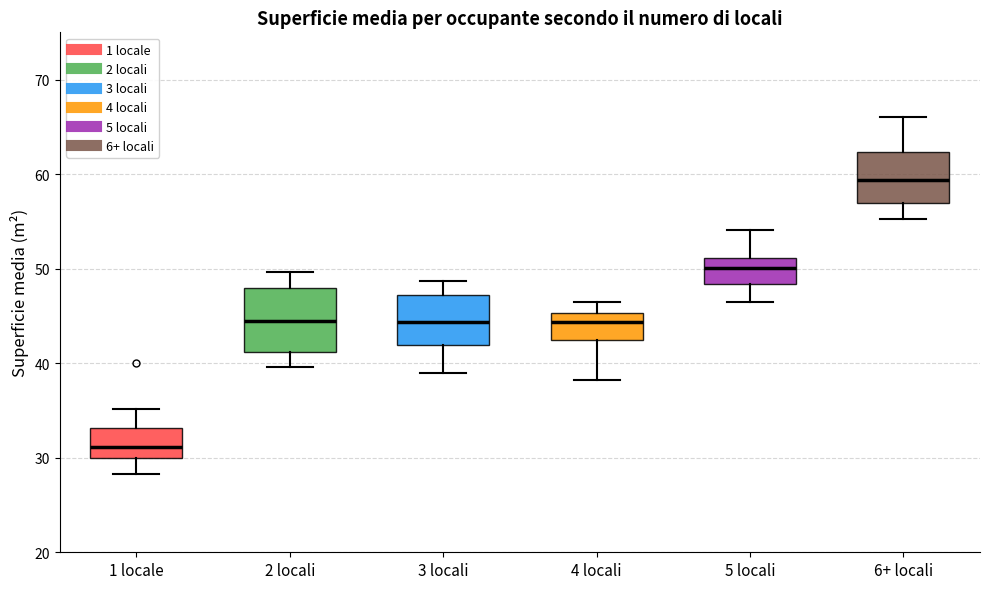

Where does the upper whisker of the box for 1 locale end on the y-axis? The values are not printed on the chart, so give them approximately, as read against the axis.

35